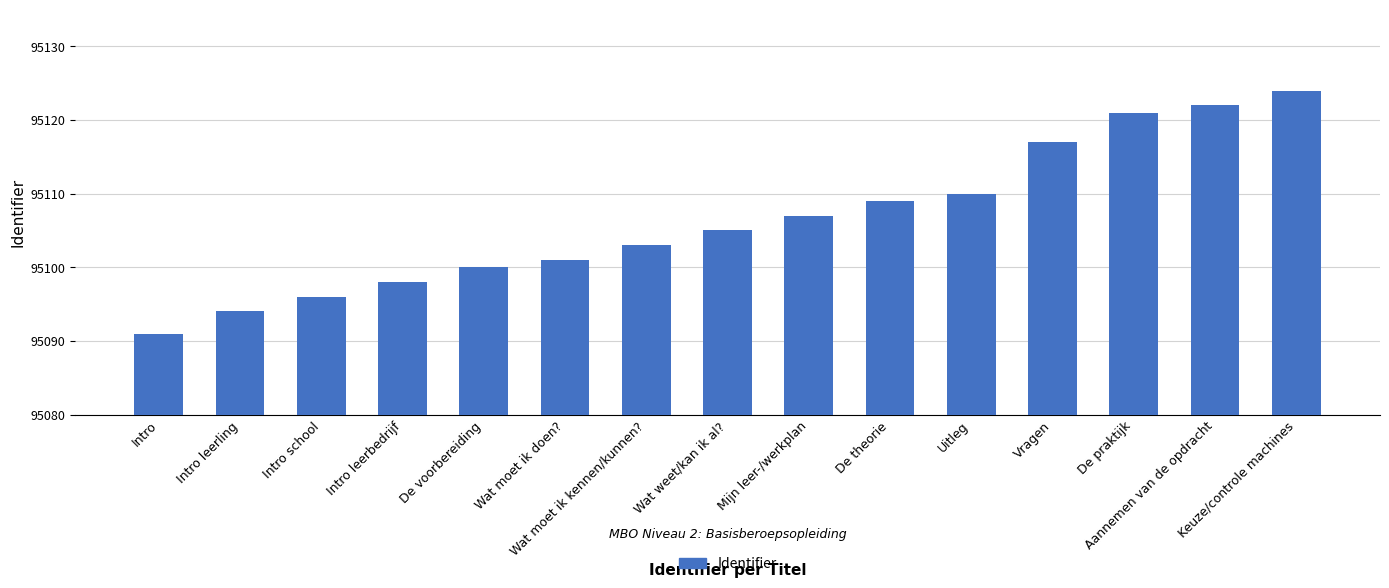

How many categories are shown in the chart?

15